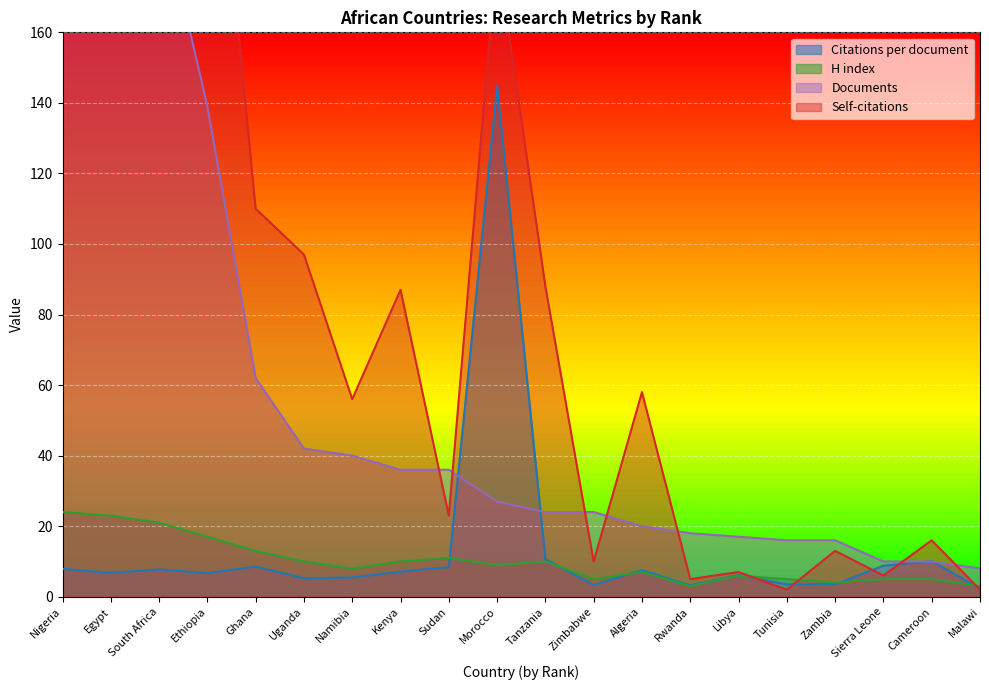

Which has a higher value, Rwanda or Kenya?

Kenya